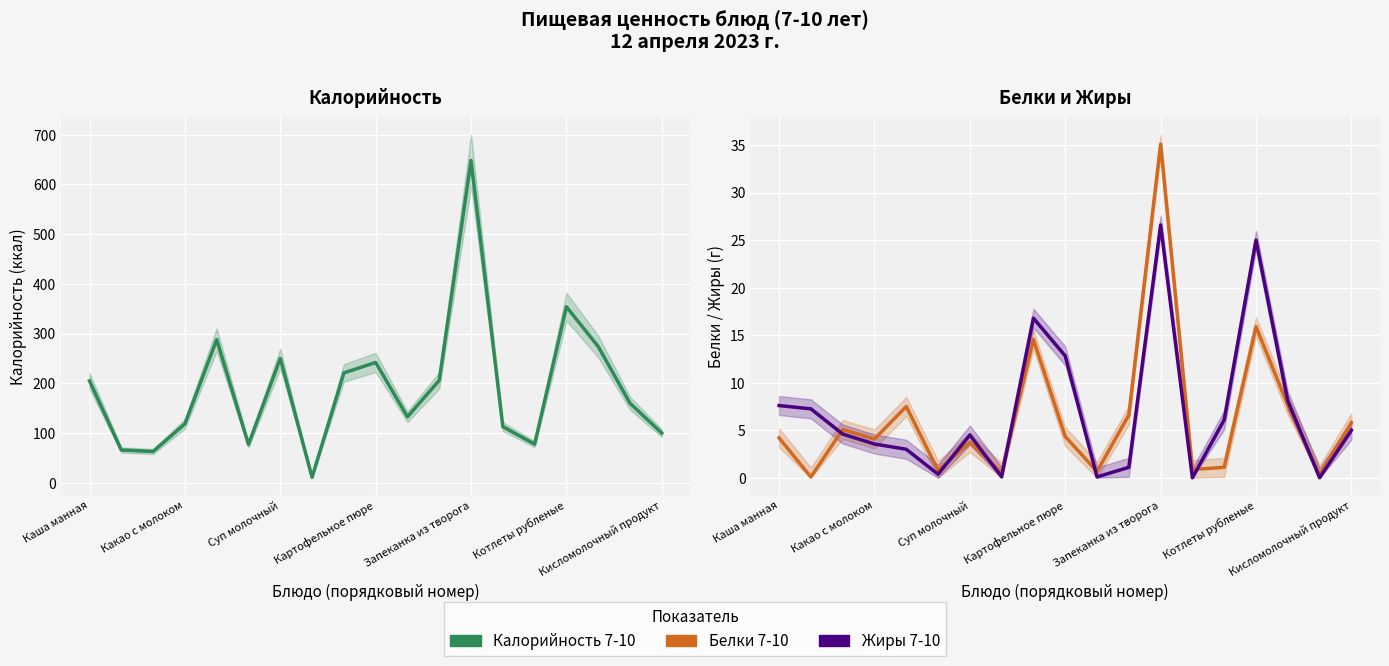

True or false: Белки 7-10 has more than 1 interior local peaks.

True